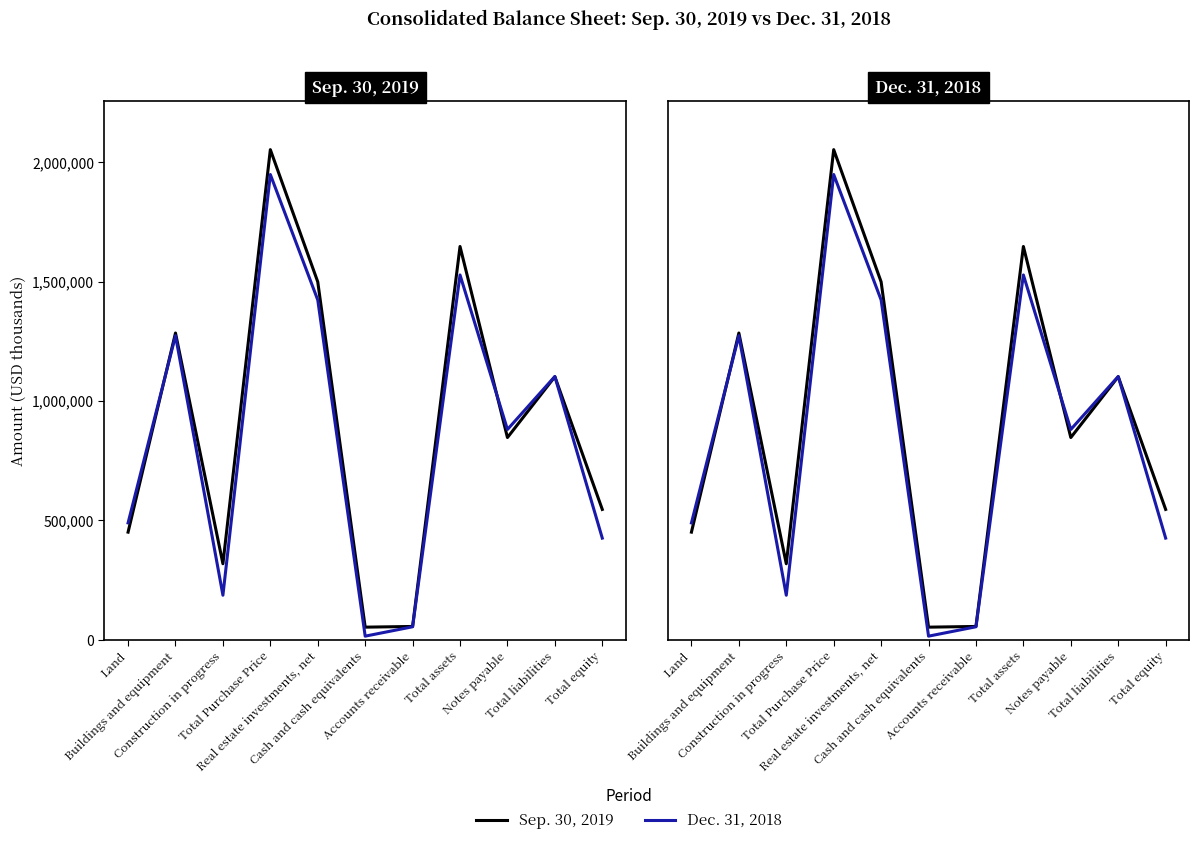

True or false: Dec. 31, 2018 has more than 2 points higher than both neighbors.

True